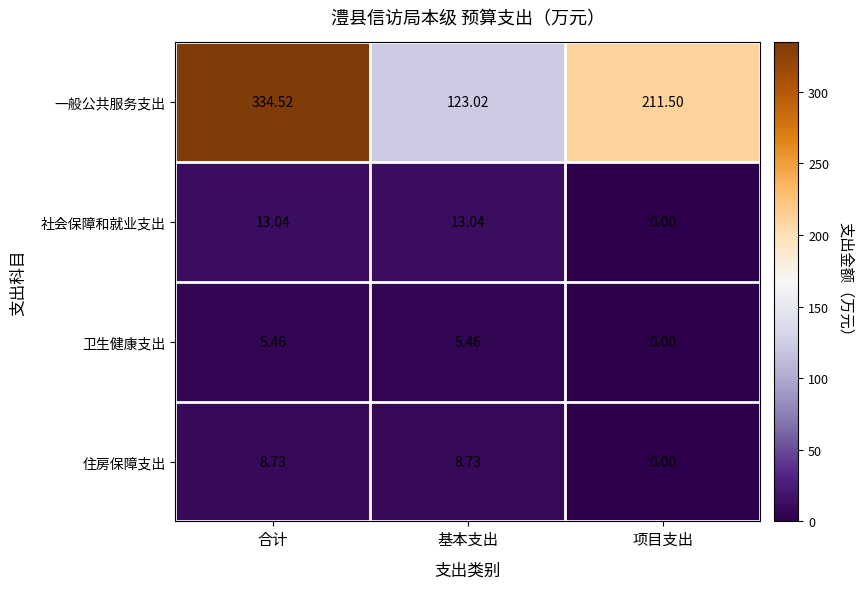

Rank the series by their maximum value, from highest to lowest.

一般公共服务支出, 社会保障和就业支出, 住房保障支出, 卫生健康支出